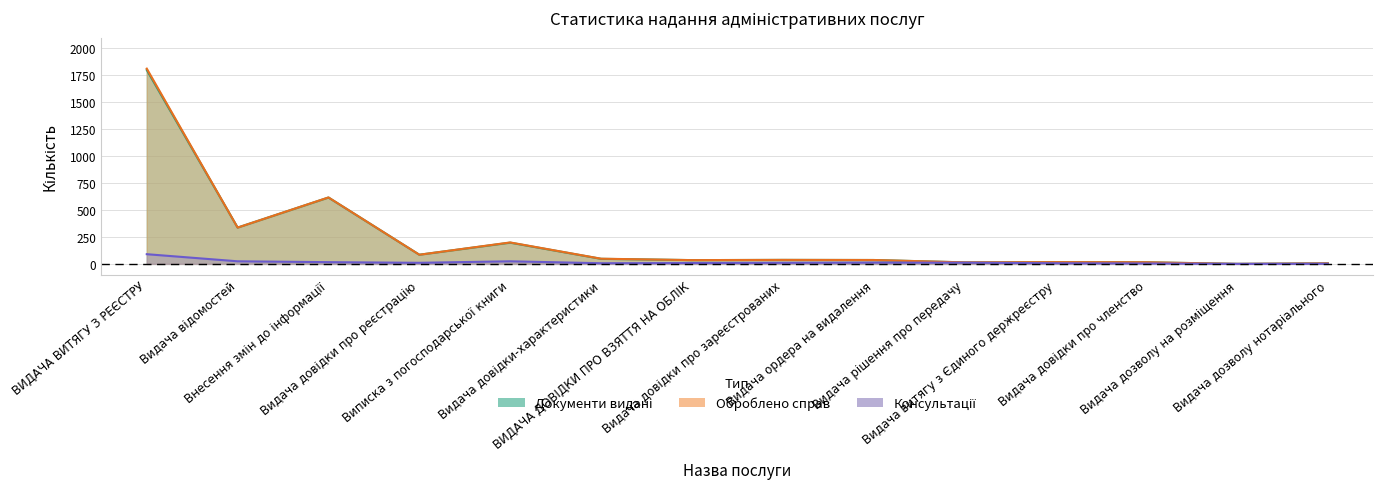

The Оброблено справ series shows 13 at Видача ордера на видалення. True or false?

False